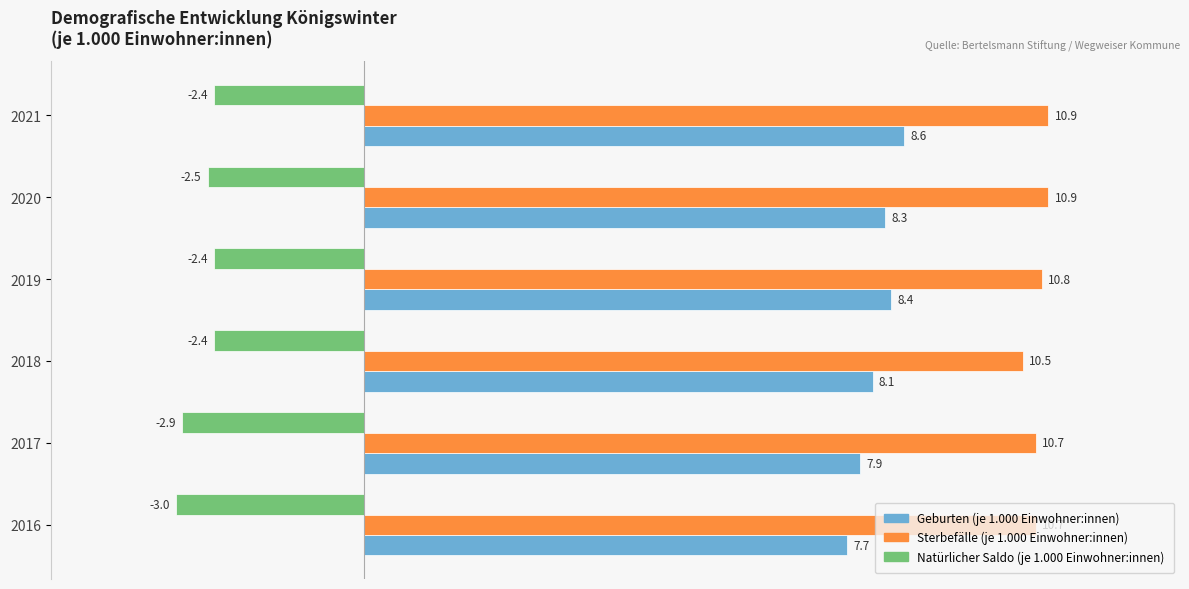

Which category has the lowest value across all series?

2016